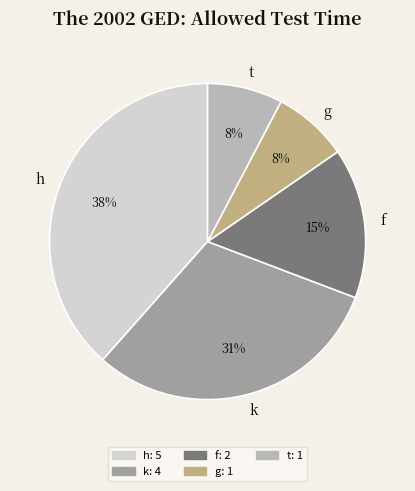

Is it true that t is 8% of the pie?

True